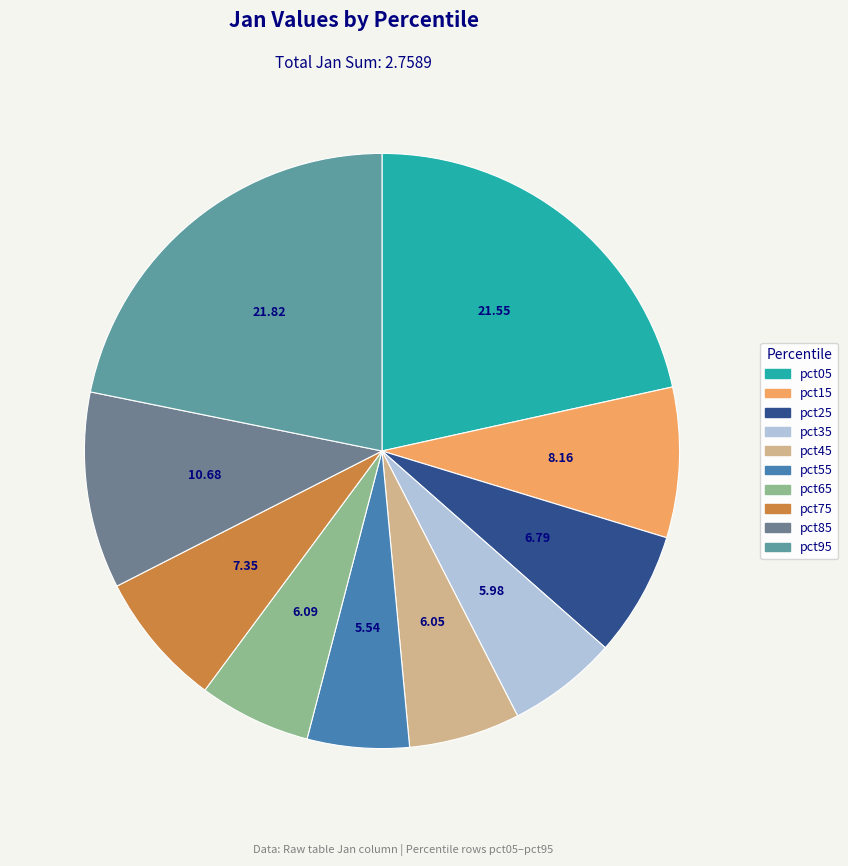

How many segments does this pie chart have?

10